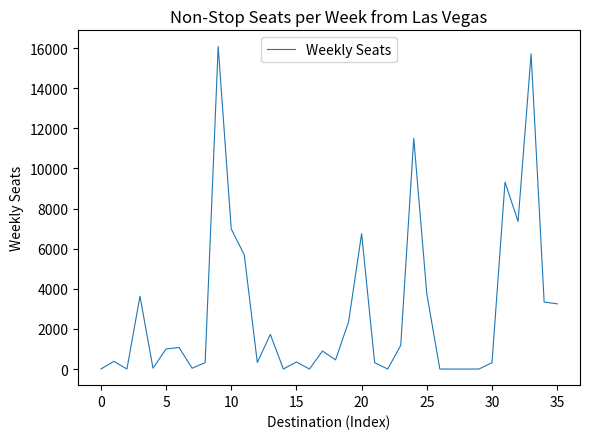

What is the difference between the maximum and minimum values?

16079.8